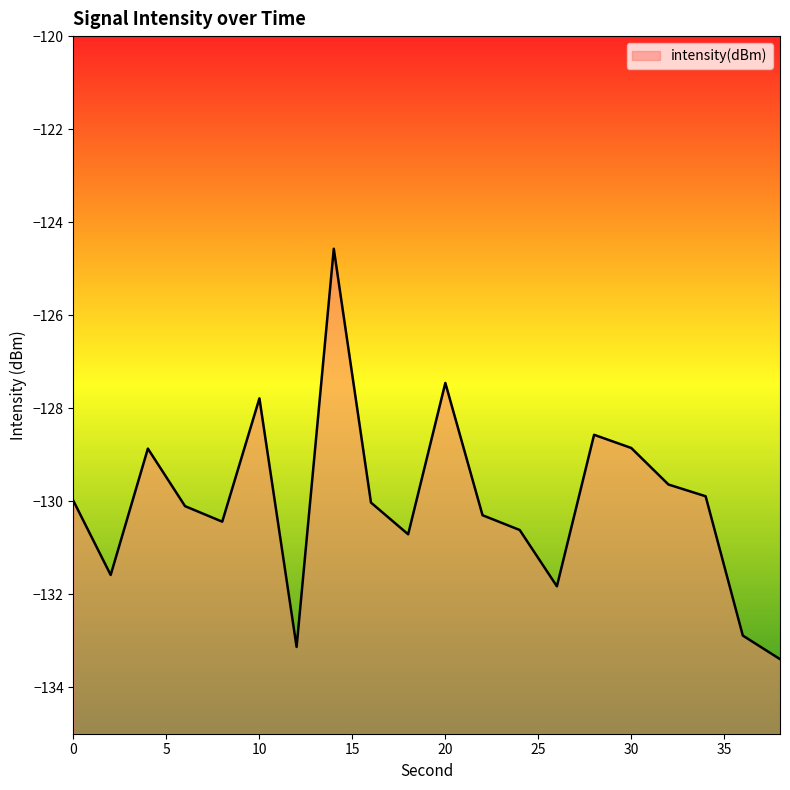

What is the average value?

-130.0